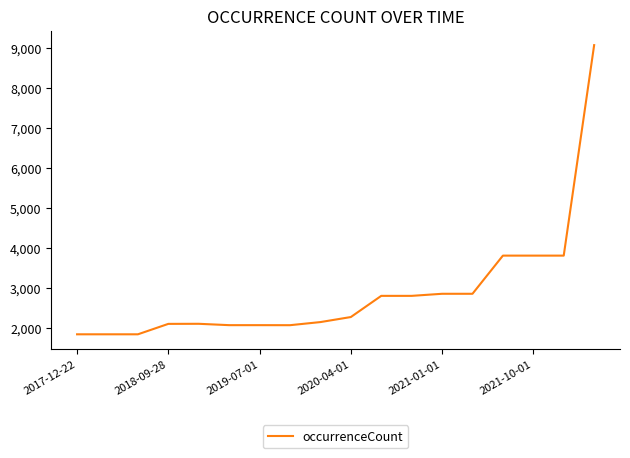

What is the greatest value displayed?

9074